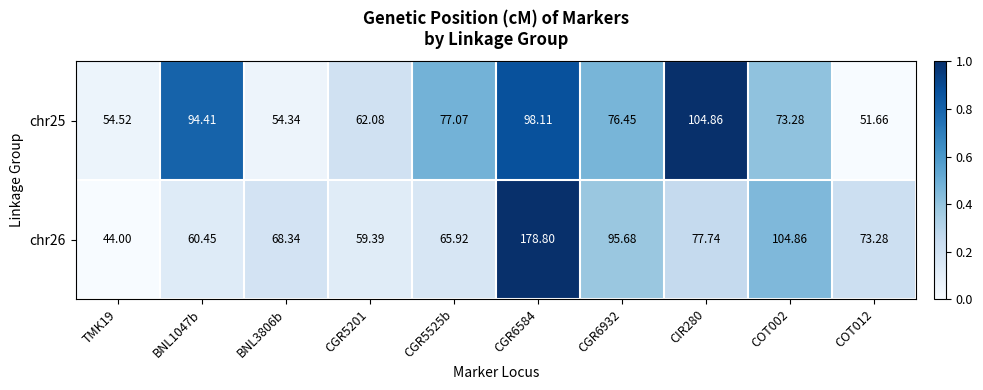

Which series changed the most between CGR6932 and COT012?

chr25